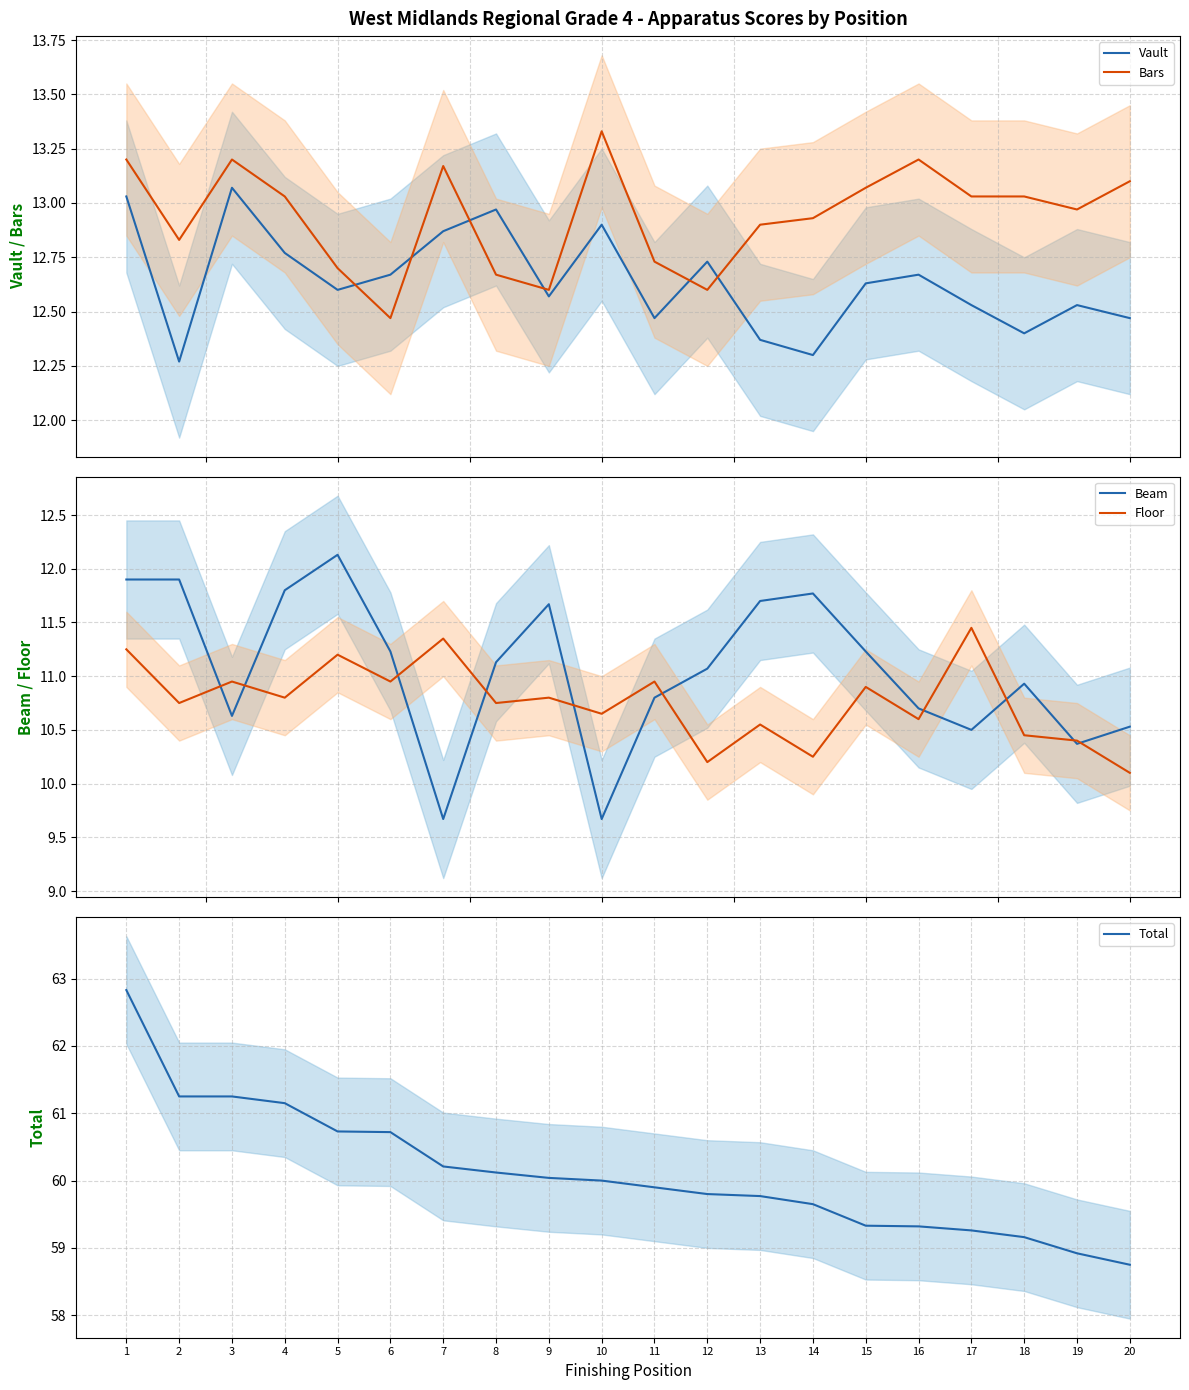

Is the value of Floor at 12 greater than the value of Bars at 19?

No